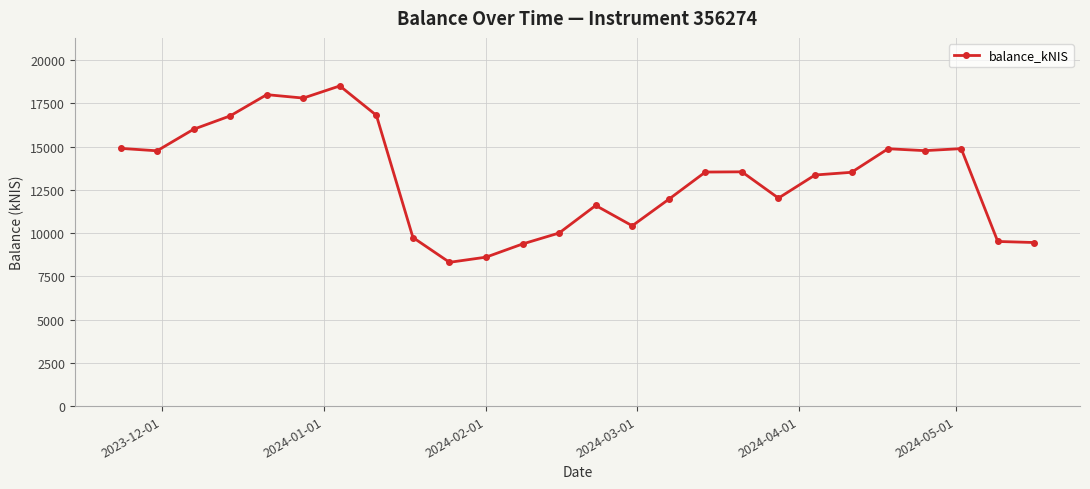

How many lines are shown in the chart?

1